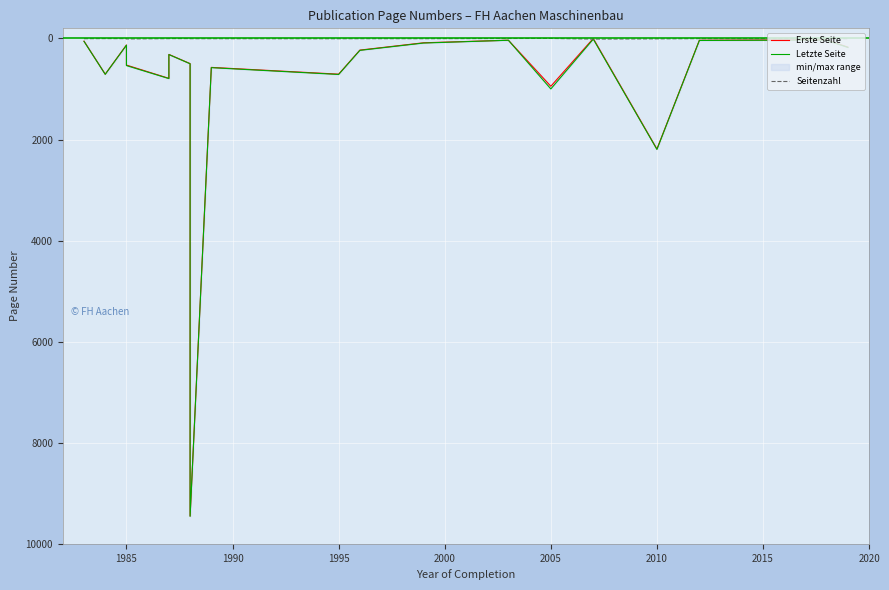

What are all the series names shown in the legend?

Erste Seite, Letzte Seite, Seitenzahl